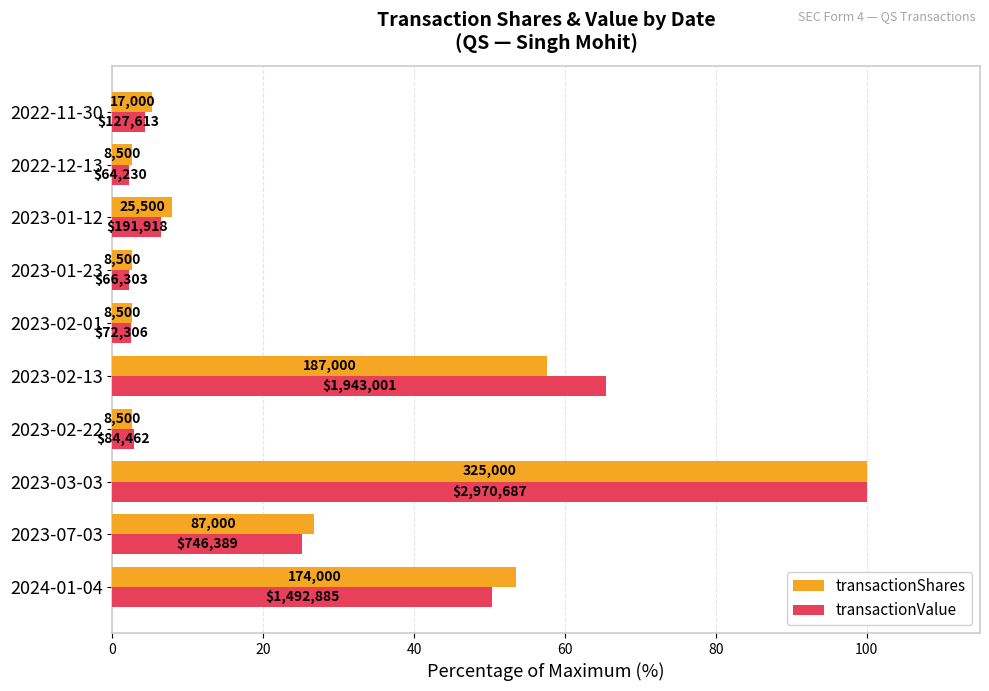

What is the sum of all transactionValue values?

261.2